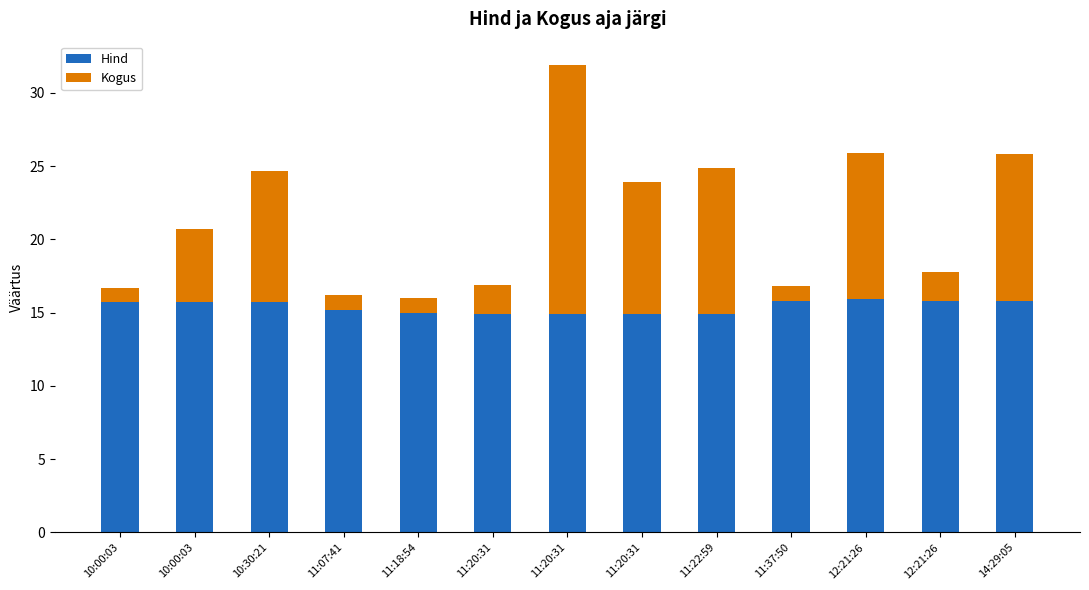

What is the label of the 1st bar from the right?

14:29:05